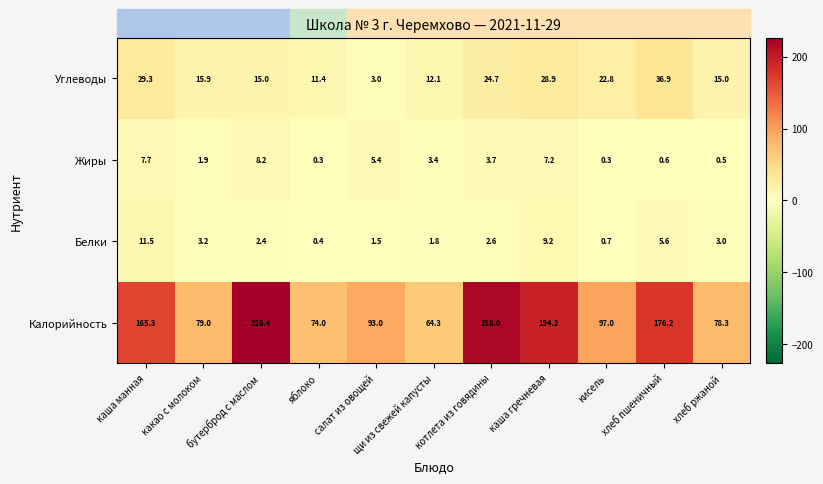

List the series in order of their peak value, highest first.

Калорийность, Углеводы, Белки, Жиры